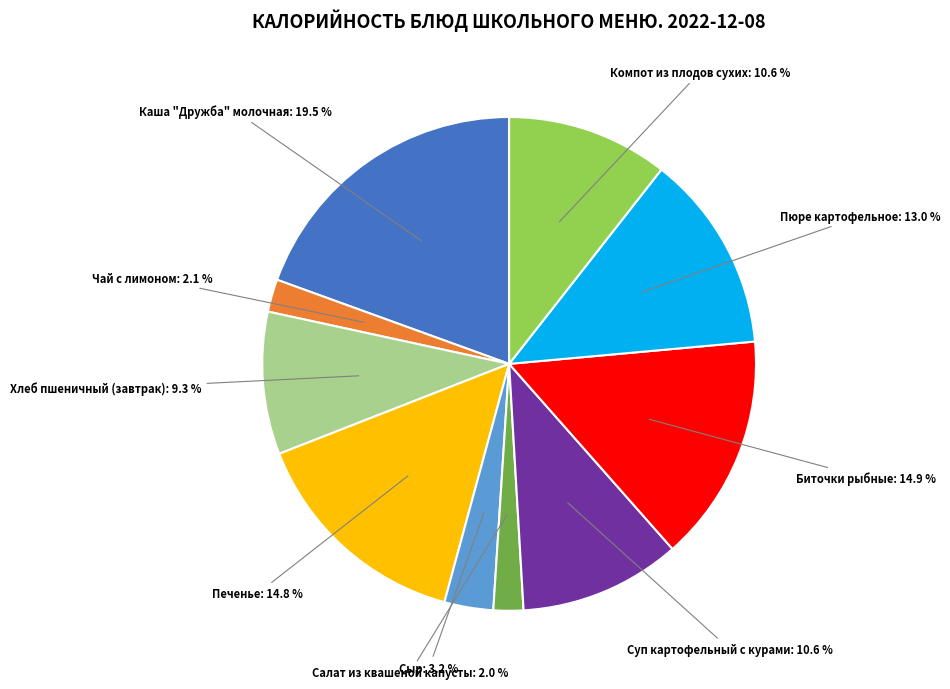

Between Чай с лимоном and Сыр, which is larger?

Сыр